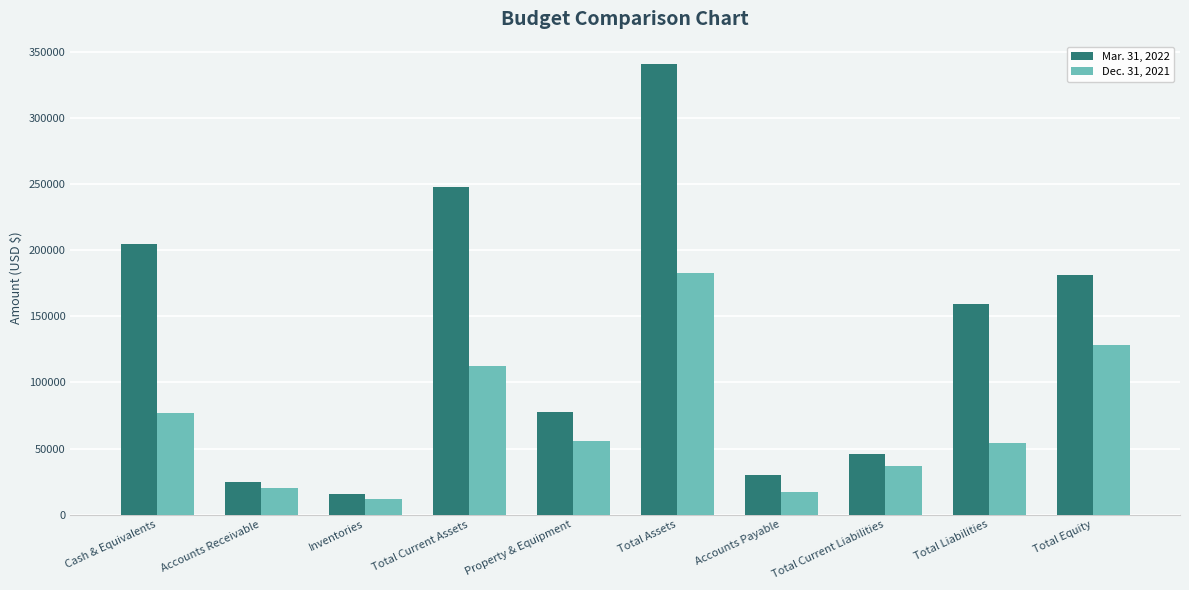

What is the difference between the Mar. 31, 2022 values at Accounts Payable and Accounts Receivable?

5536